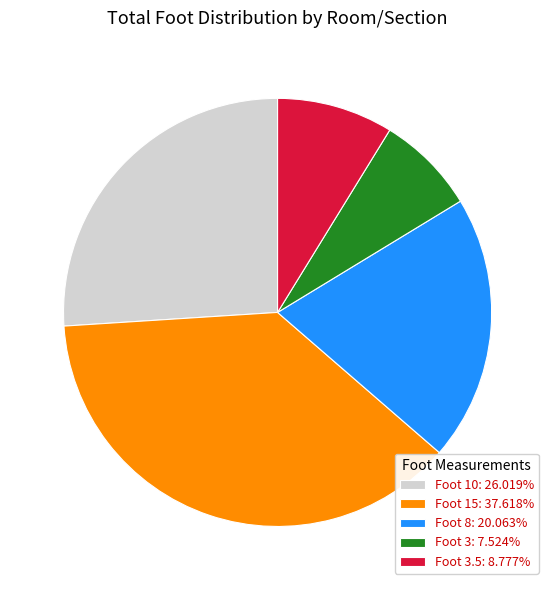

Combined, do Foot 3: 7.524% and Foot 15: 37.618% account for over 50%?

No